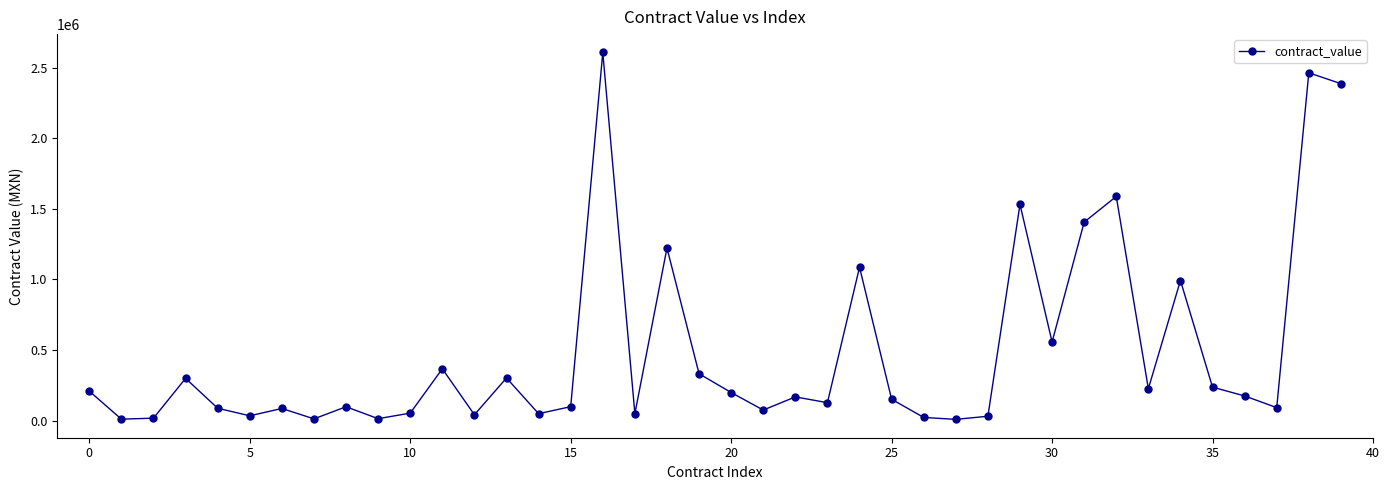

What is the sum of all values?

19542900.1